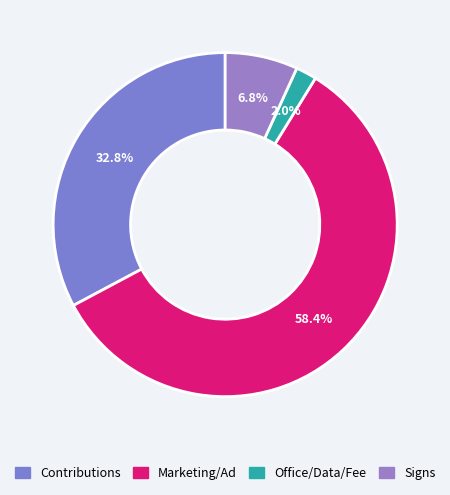

How many slices are in this pie chart?

4